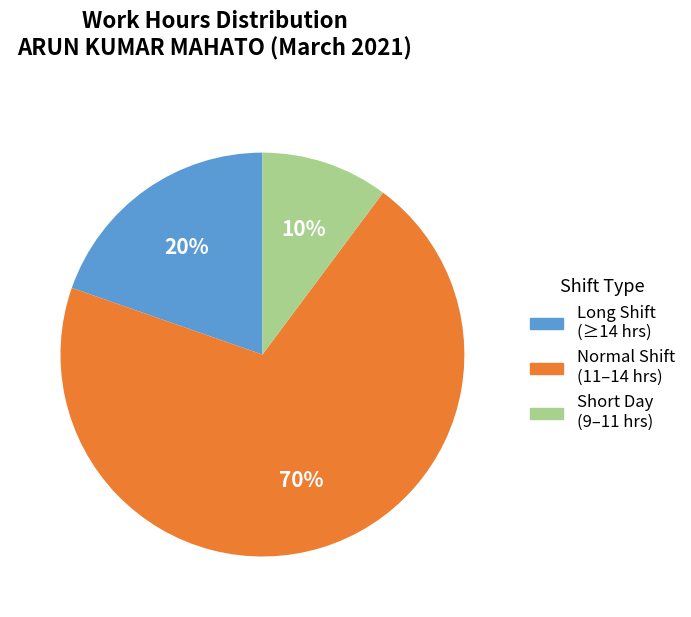

Is there any slice that represents more than half of the pie?

Yes